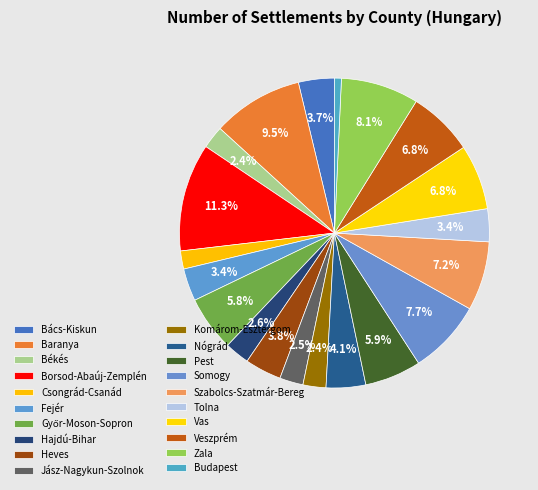

How many slices are in this pie chart?

20